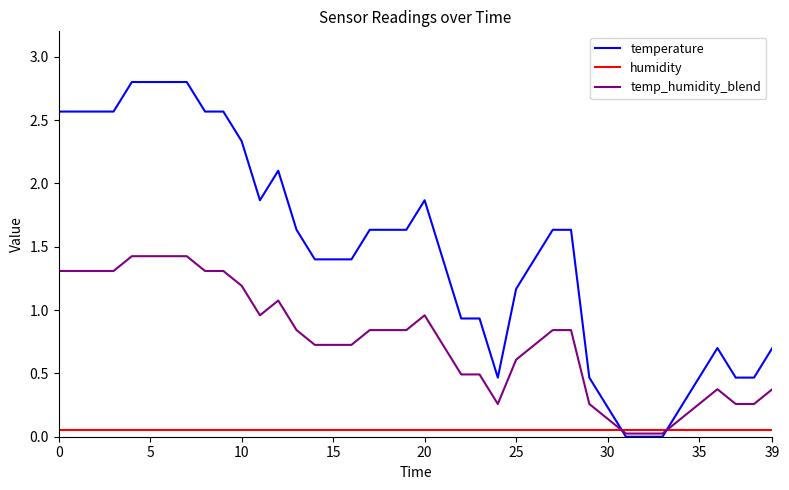

Which series has the largest range (max minus min)?

temperature